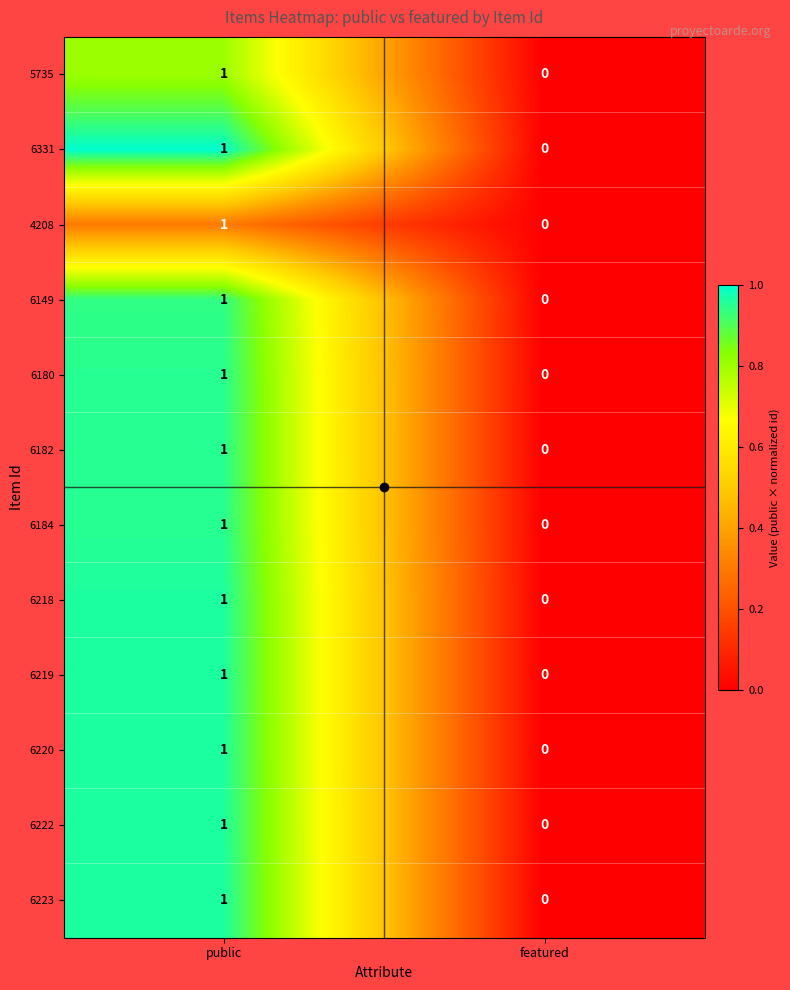

Is the value of 6180 at public greater than the value of 6331 at featured?

Yes